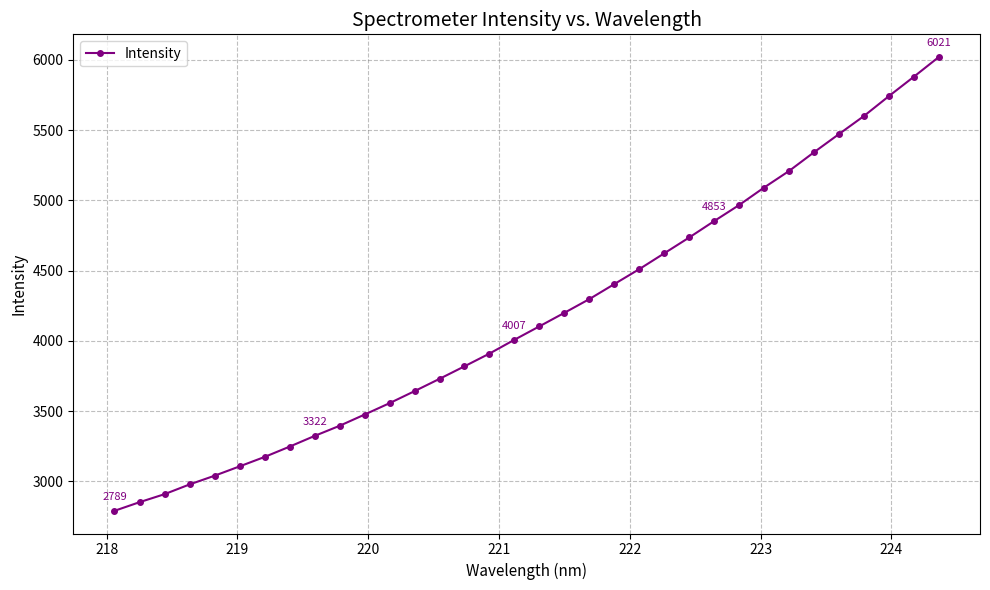

What is the average value?

4176.2